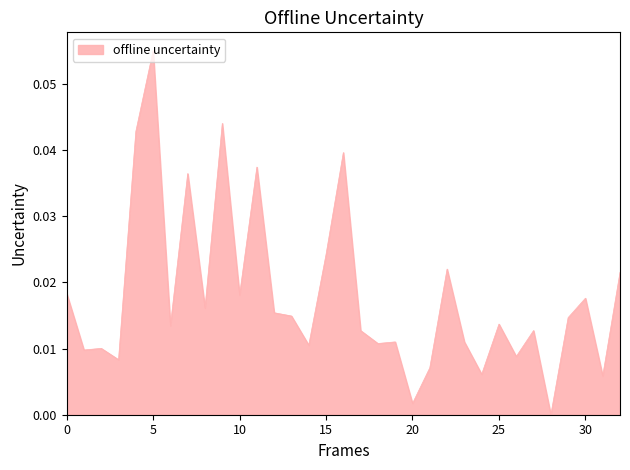

Does the chart display data point markers on the line(s)?

No